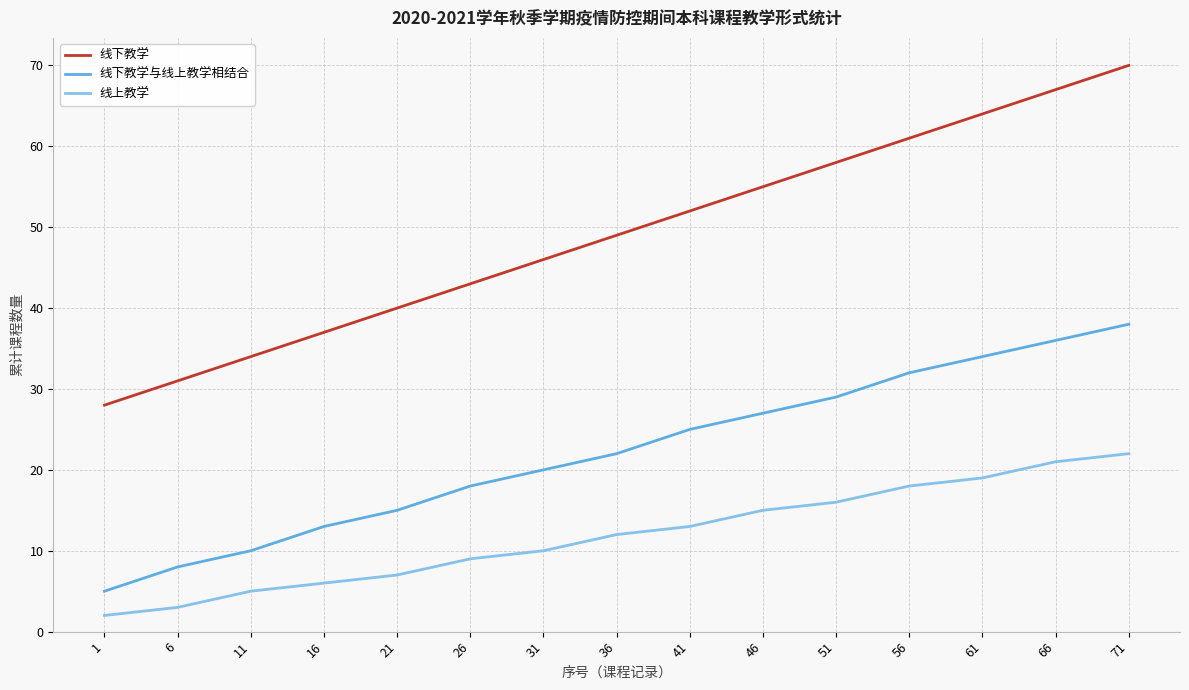

Reading left to right, extract all data points from this chart.

线下教学: 28	31	34	37	40	43	46	49	52	55	58	61	64	67	70
线下教学与线上教学相结合: 5	8	10	13	15	18	20	22	25	27	29	32	34	36	38
线上教学: 2	3	5	6	7	9	10	12	13	15	16	18	19	21	22